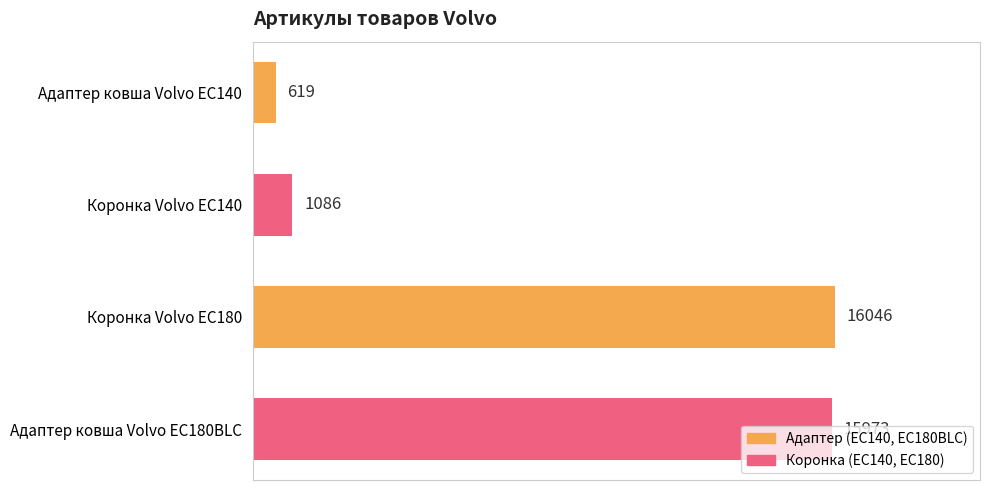

What is the difference between the second highest and second lowest values?

14887